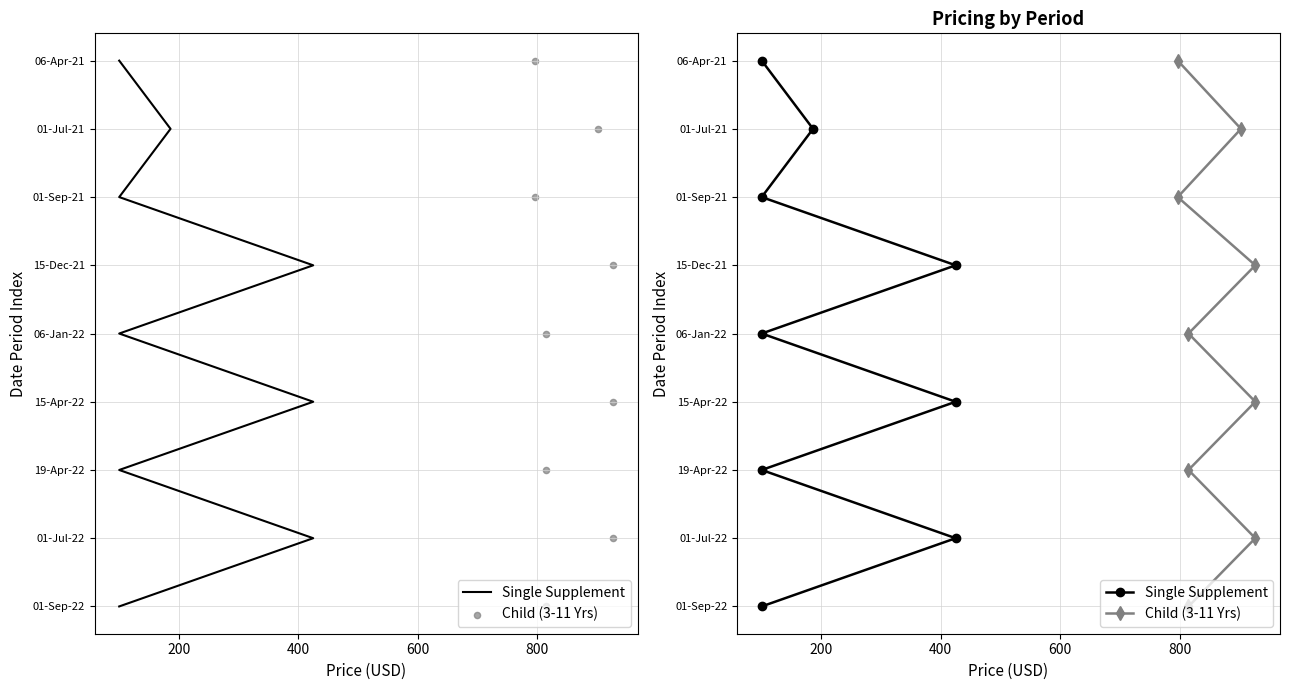

What are all the series names shown in the legend?

Single Supplement, Child (3-11 Yrs)